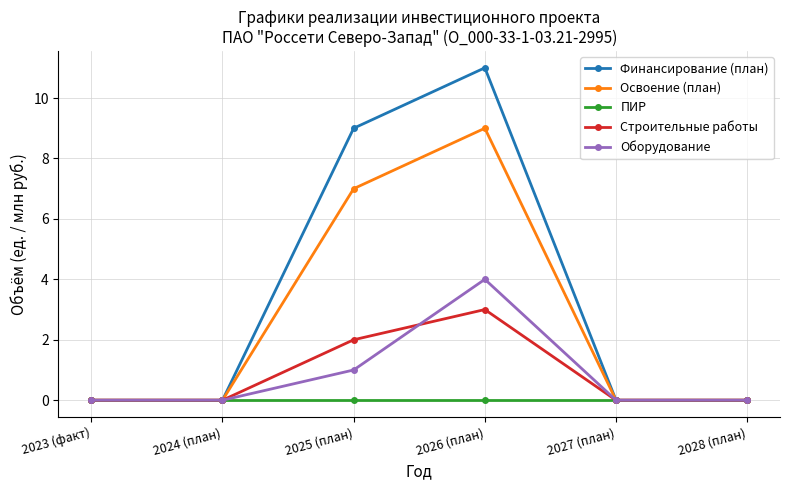

True or false: Строительные работы has a value of -2 at 2023 (факт).

False